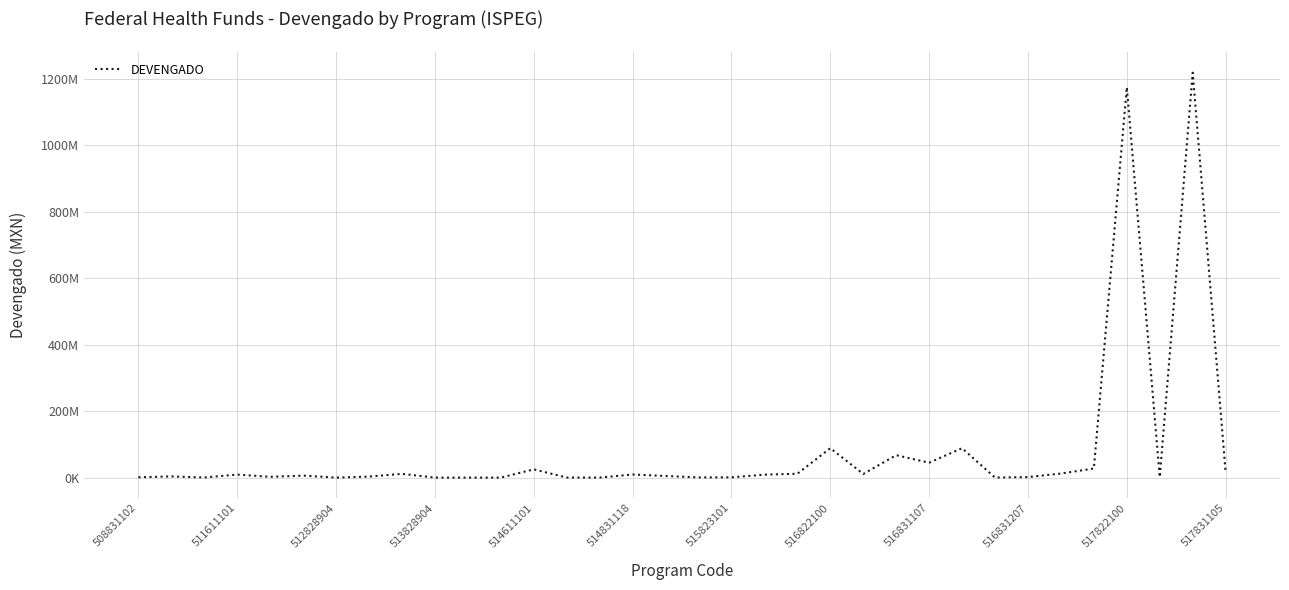

Does the chart have visible grid lines?

Yes